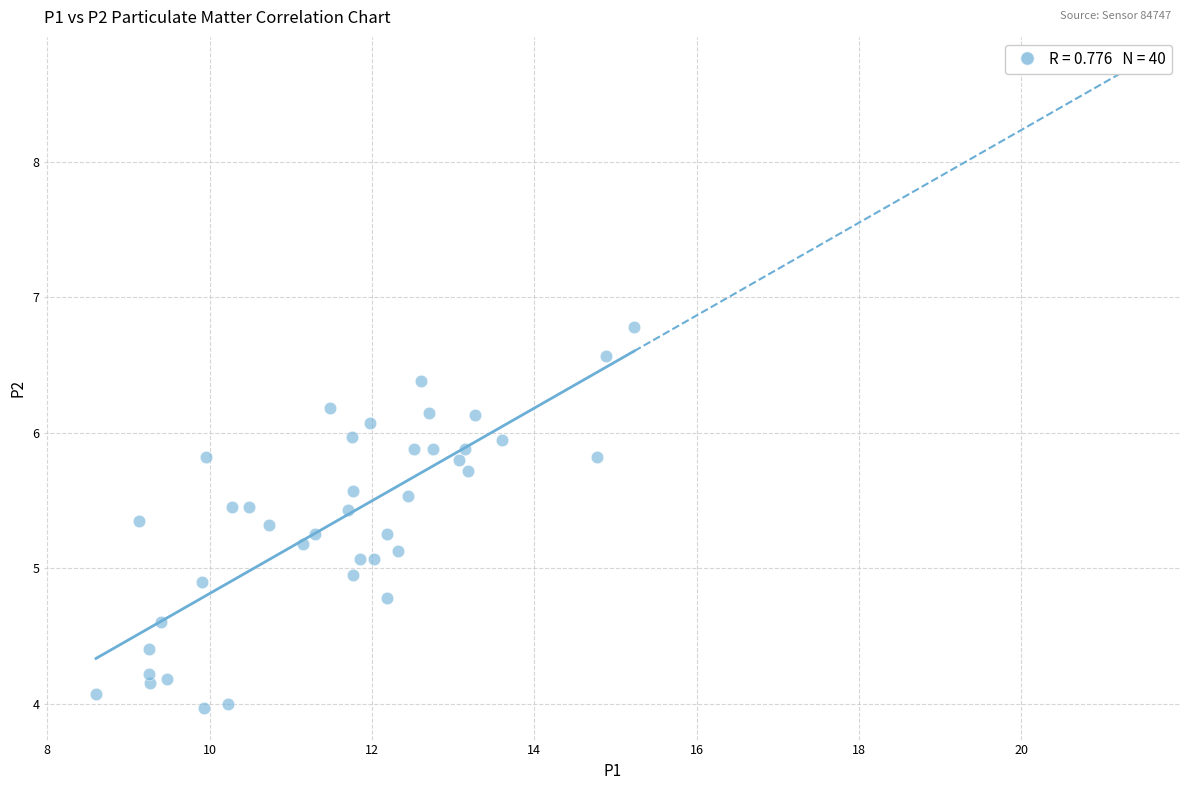

What is the range of X values (max minus min)?

6.6